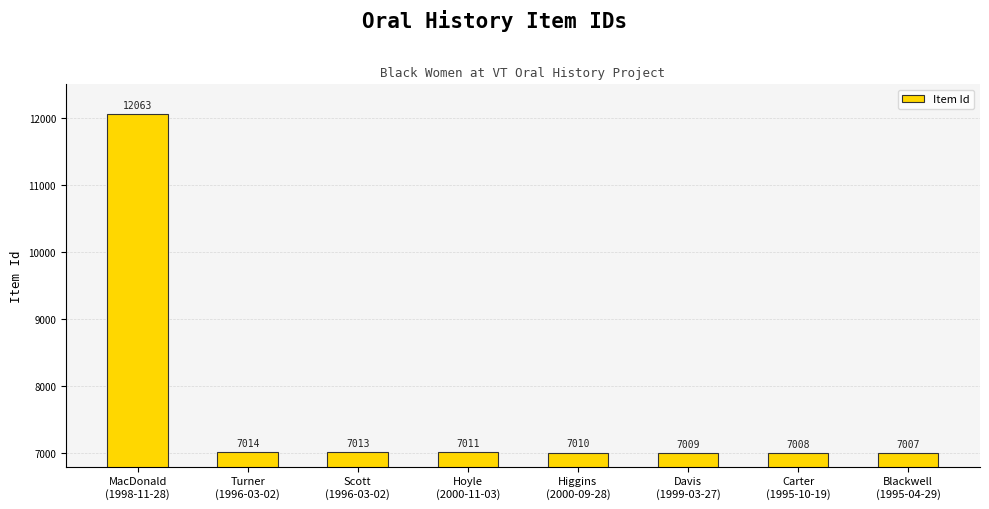

Which has a higher value, Turner
(1996-03-02) or Higgins
(2000-09-28)?

Turner
(1996-03-02)